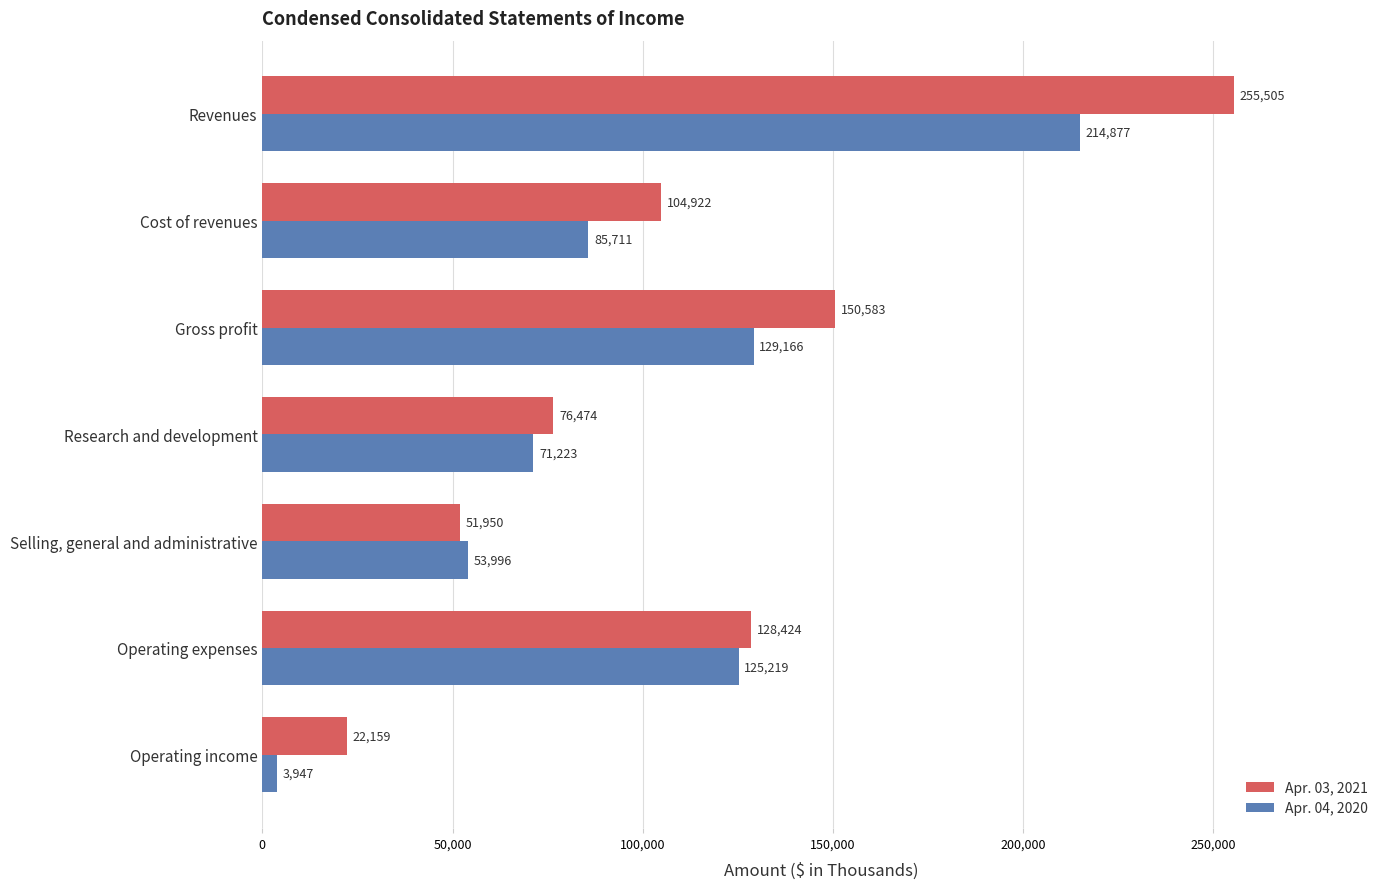

What value does the Apr. 04, 2020 series have at Research and development?

71223